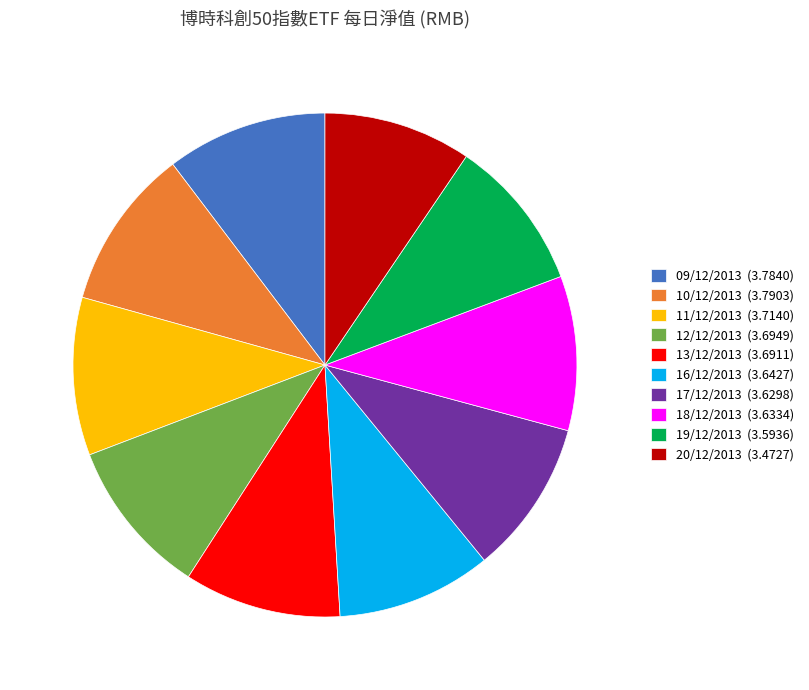

Does 20/12/2013 (3.4727) represent more than half of the total?

No